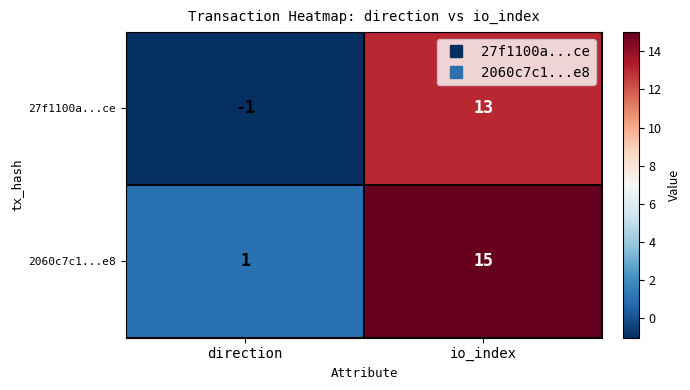

What is the sum of the 27f1100a...ce values at direction and io_index?

12